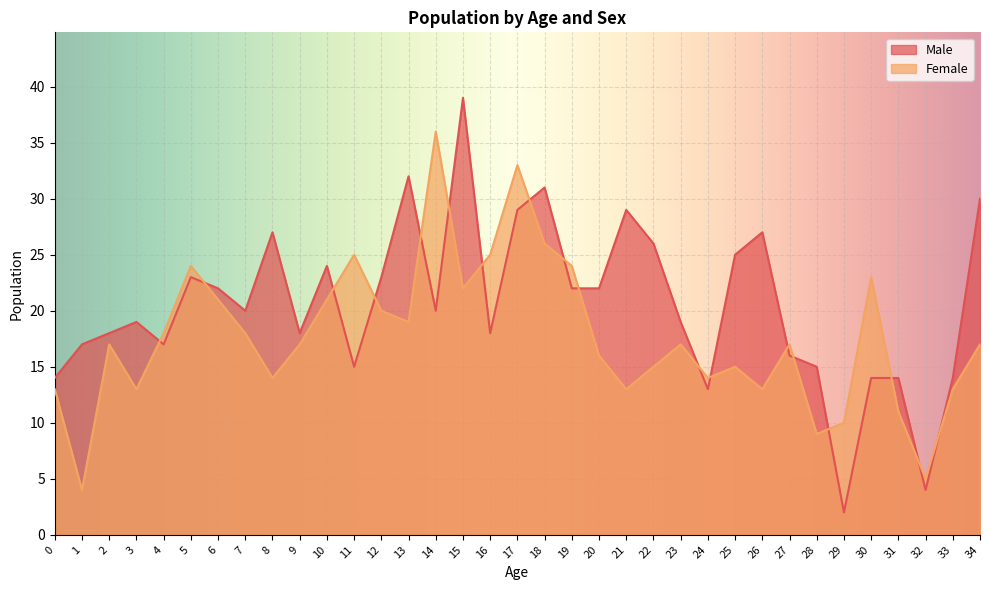

Which series has the largest total across all categories?

Male